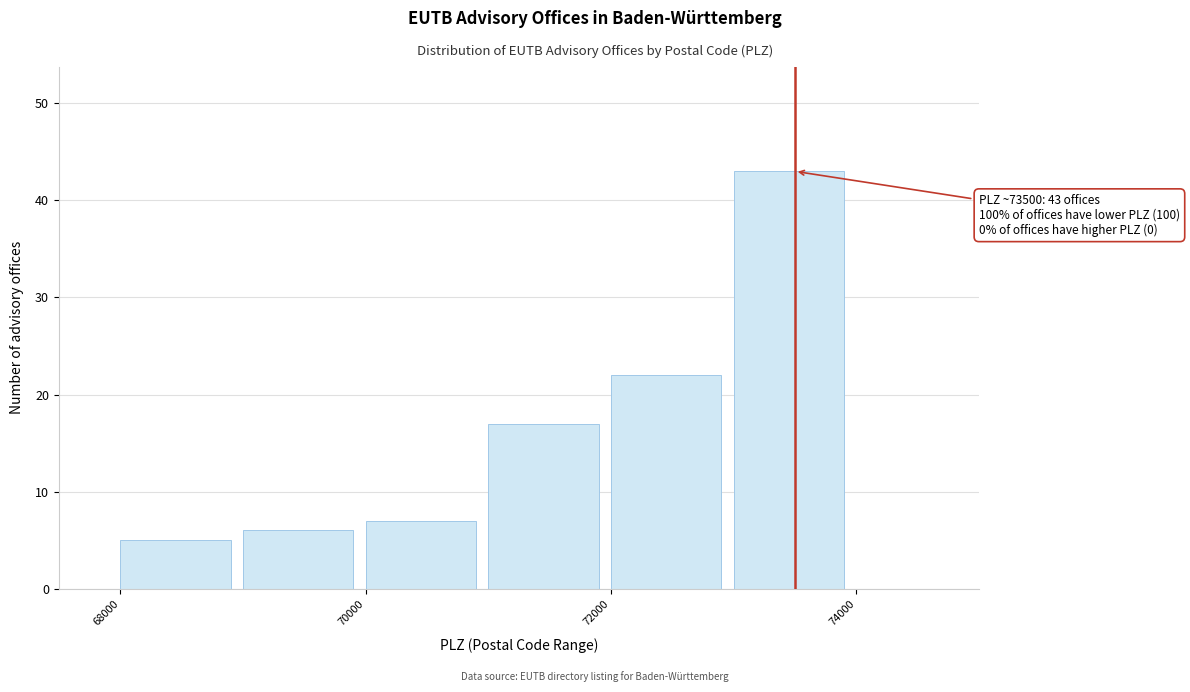

Over which range of the x-axis is the bar tallest?

73000 to 74000